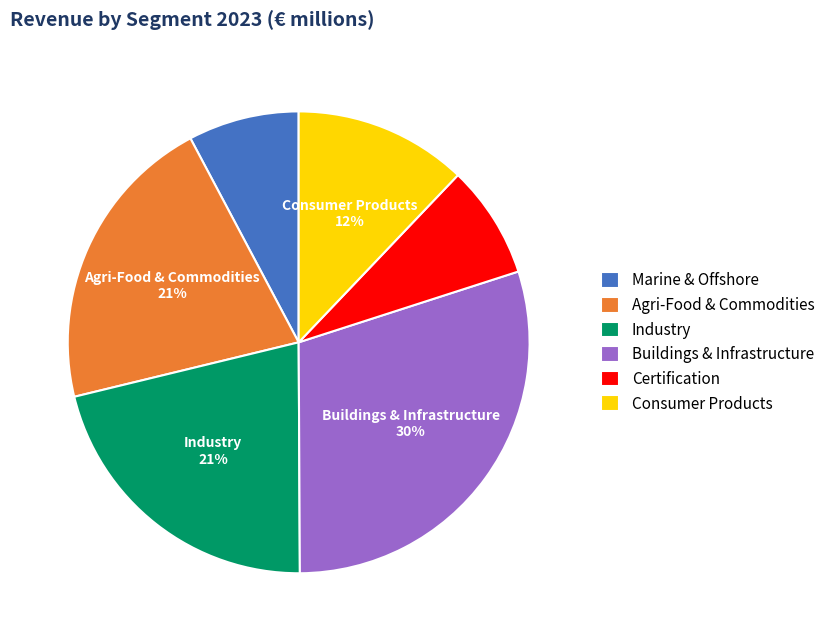

Which slice is the largest?

Buildings & Infrastructure